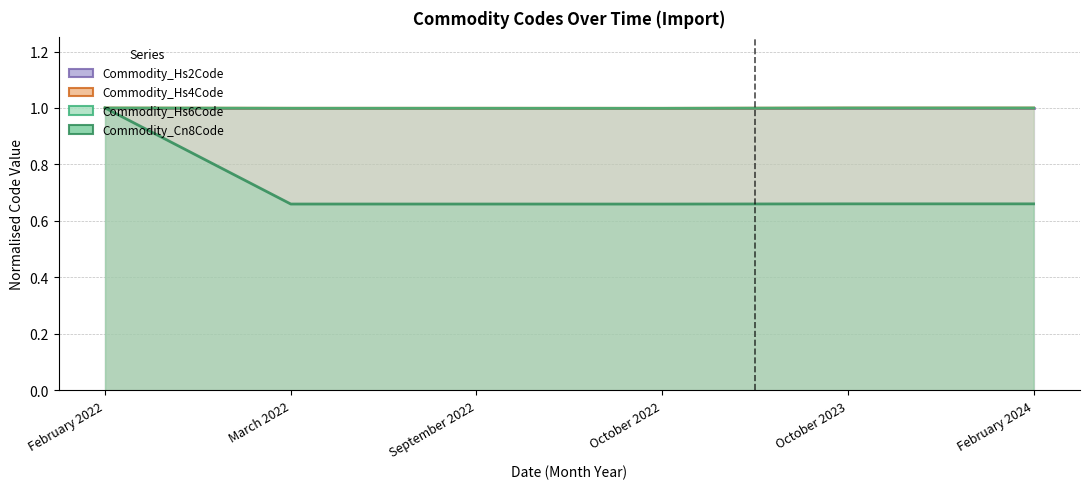

What is the value of the Commodity_Cn8Code point at the 2nd from the left?

0.7